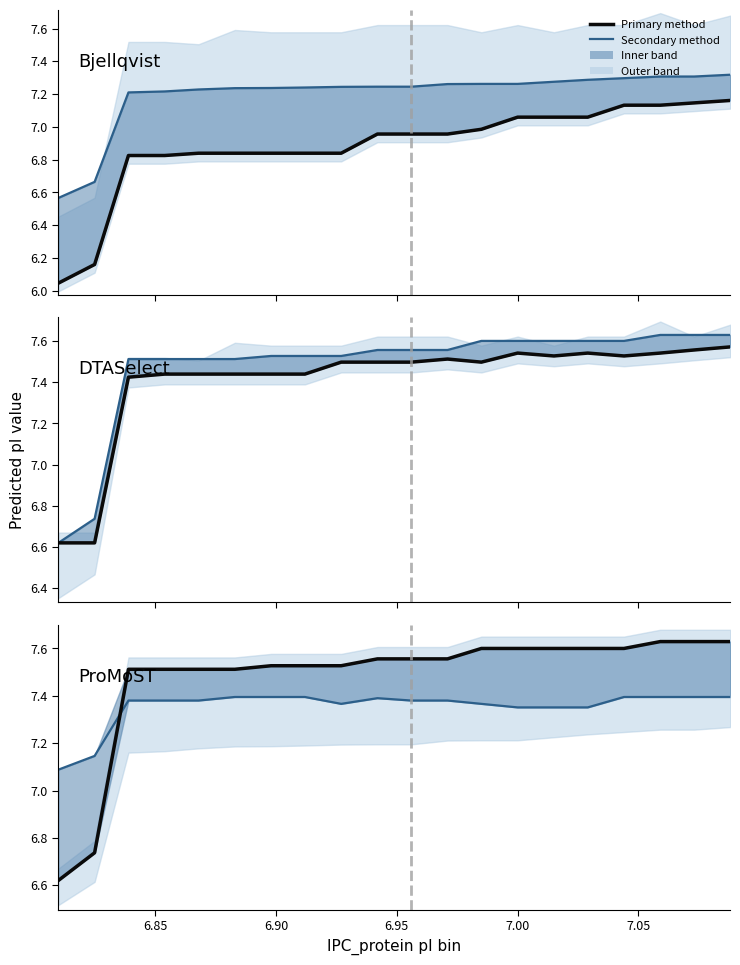

Which series has the largest total across all categories?

ProMoST